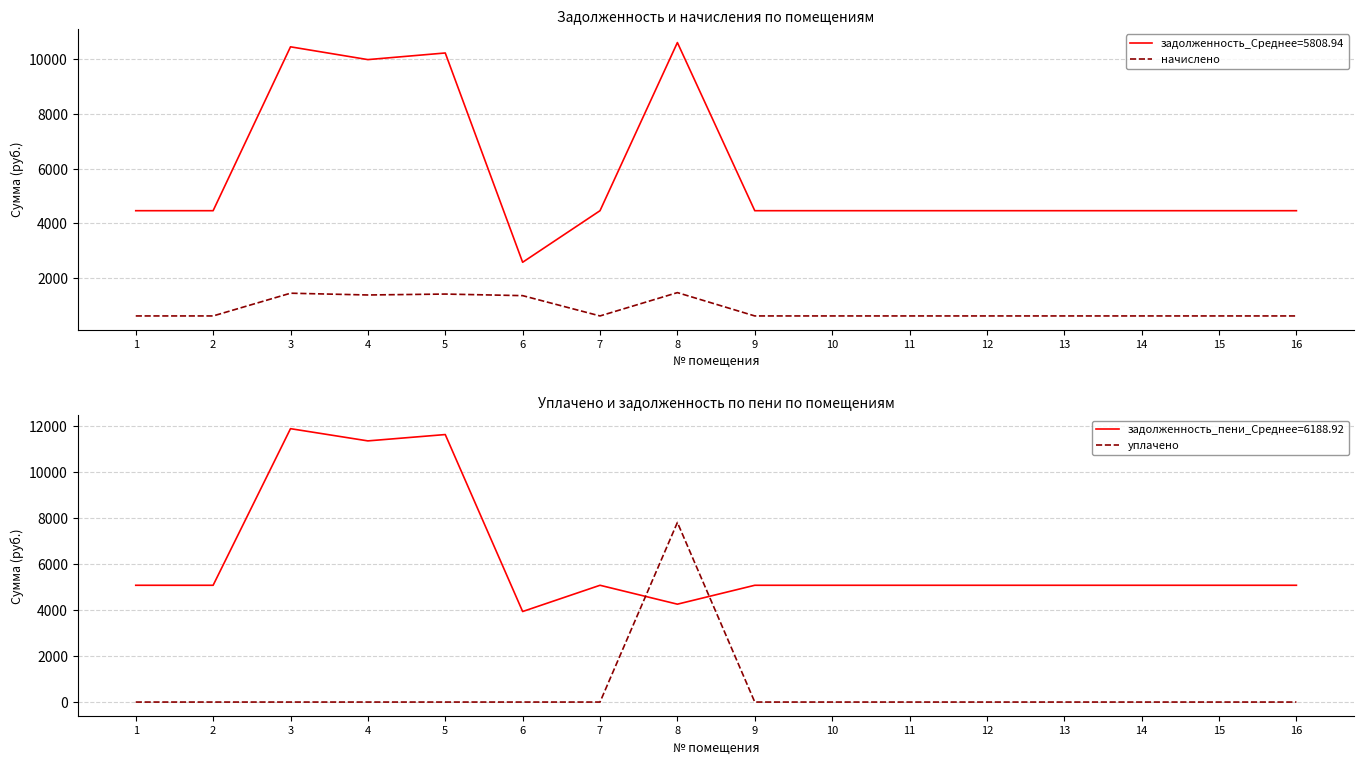

Is the value of уплачено at 1 greater than the value of начислено at 9?

No